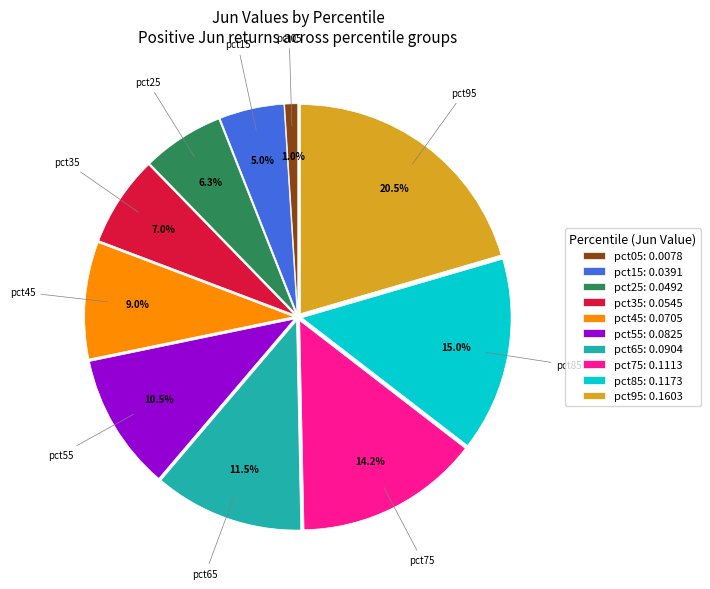

Between pct65 and pct05, which is larger?

pct65